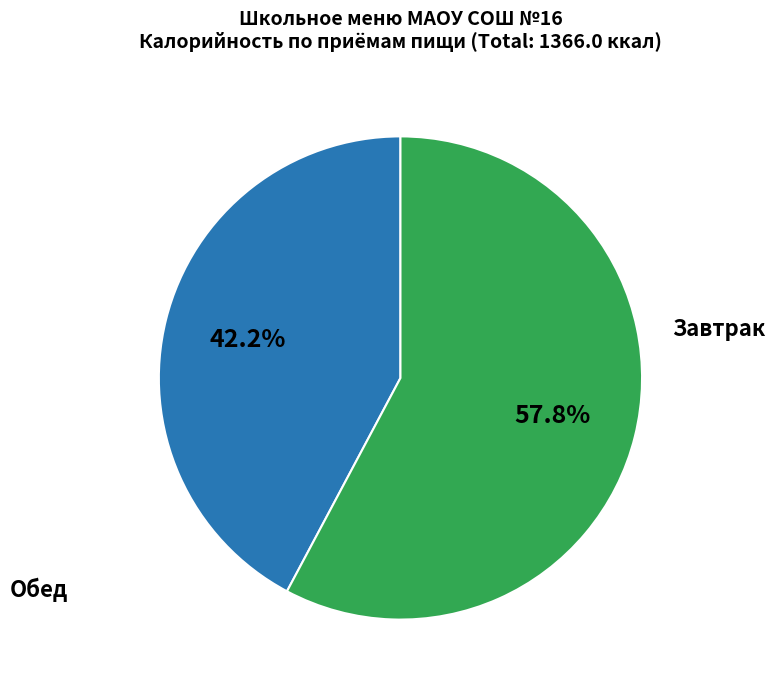

To the nearest percent, what is the average slice percentage?

50%